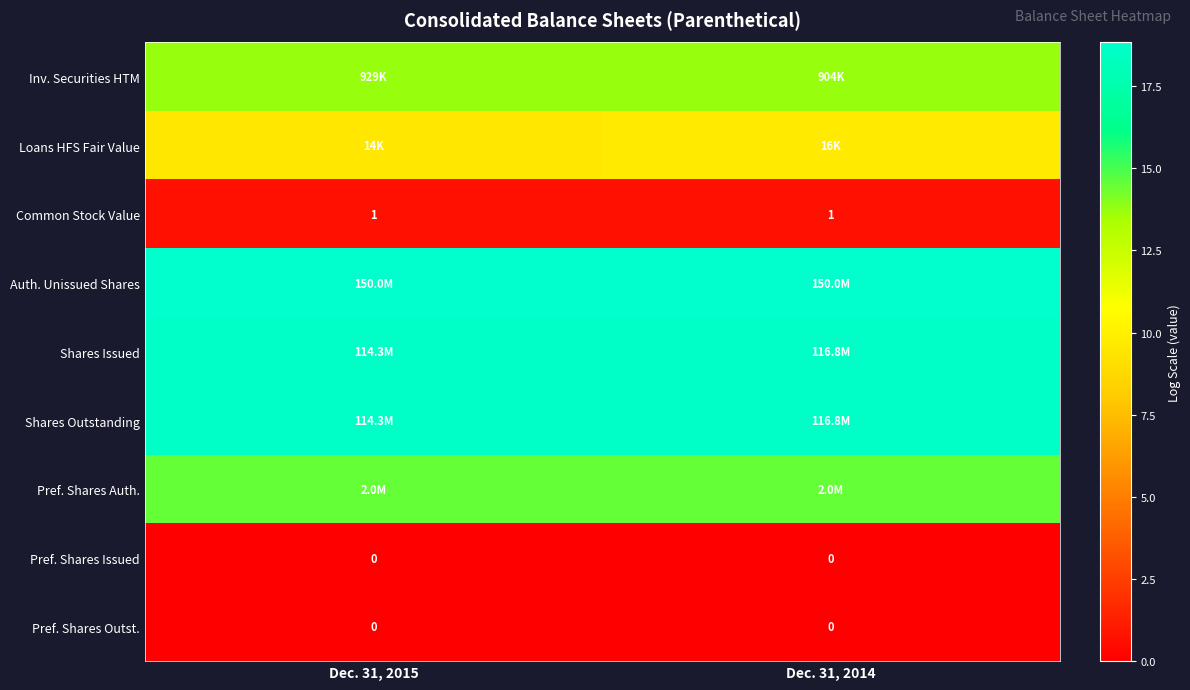

At which label is Common Stock Value closest to 0?

Dec. 31, 2015